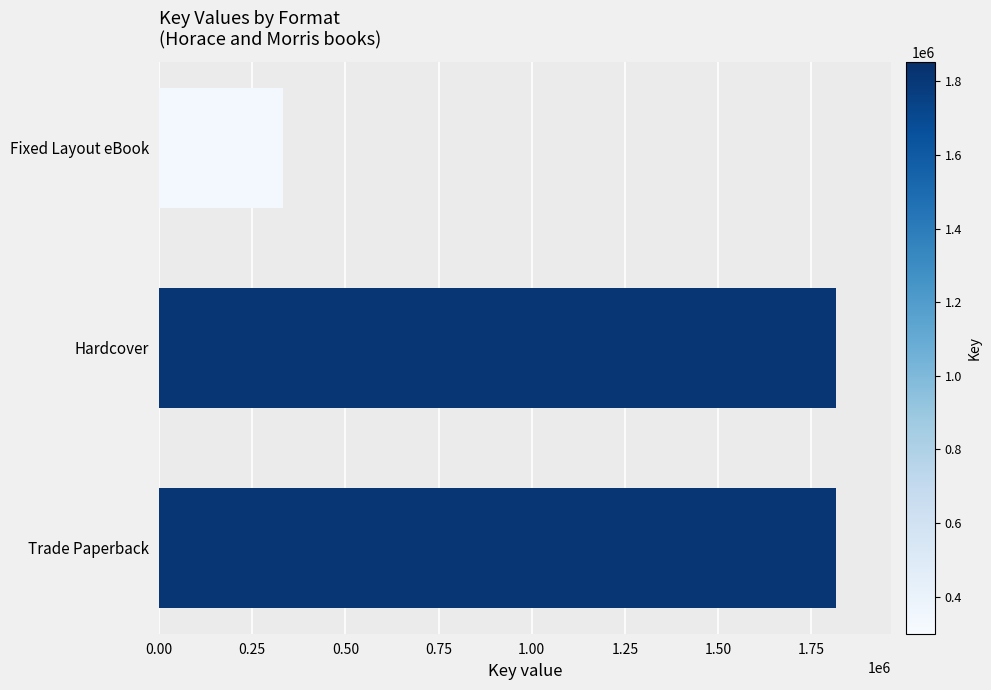

Reading bottom to top, what are all the values shown in this chart?

1817426	1817426	332609